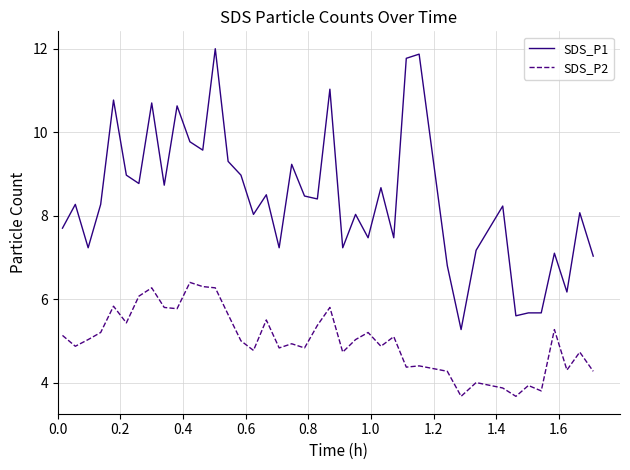

Which series has the largest total across all categories?

SDS_P1